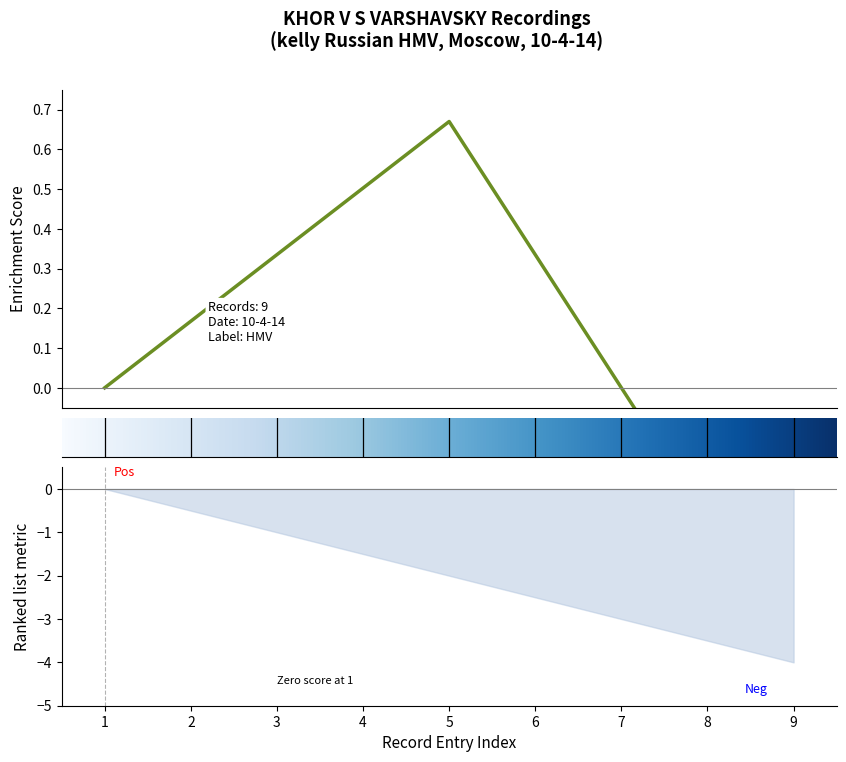

Reading left to right, list all the values displayed in this chart.

1=0.0	2=-0.5	3=-1.0	4=-1.5	5=-2.0	6=-2.5	7=-3.0	8=-3.5	9=-4.0